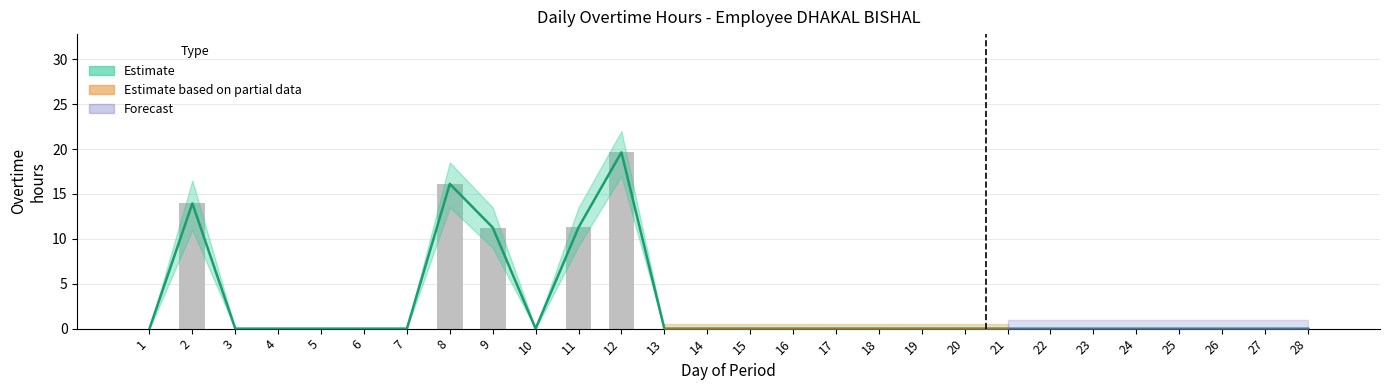

List the labels in order of value, largest first.

12, 8, 2, 11, 9, 1, 3, 4, 5, 6, 7, 10, 13, 14, 15, 16, 17, 18, 19, 20, 21, 22, 23, 24, 25, 26, 27, 28